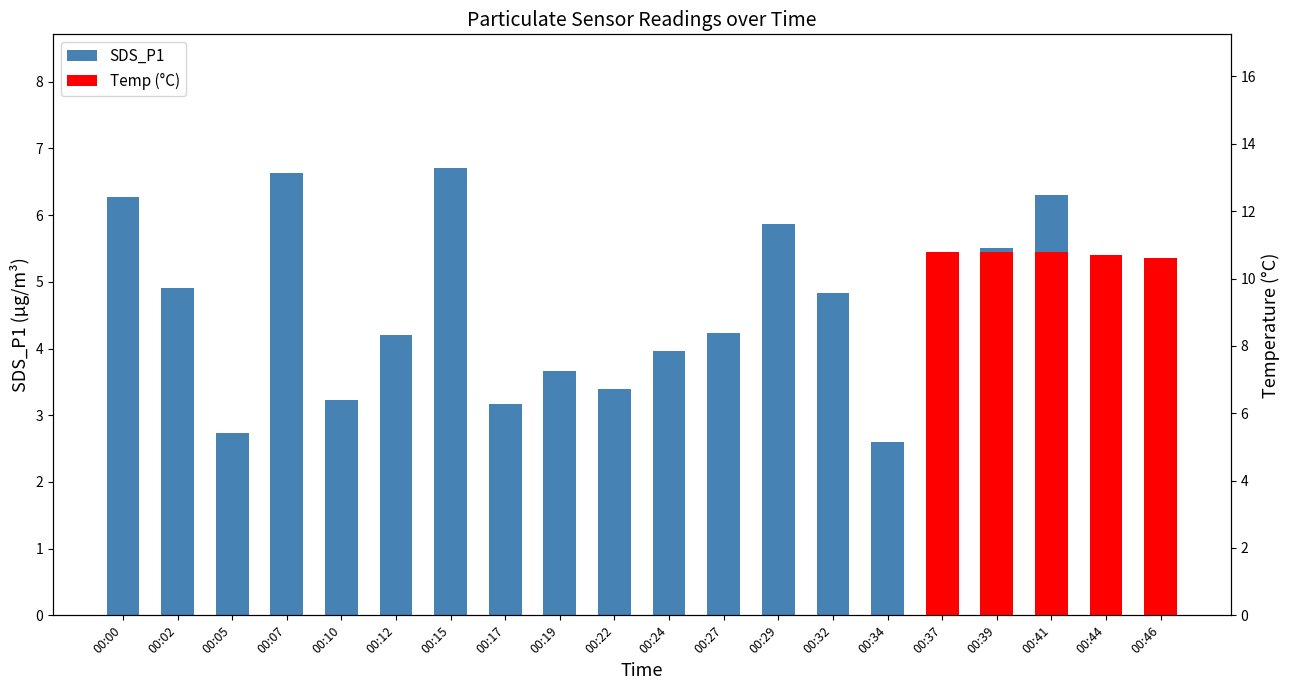

What is the change in value from 00:05 to 00:32?

+2.1